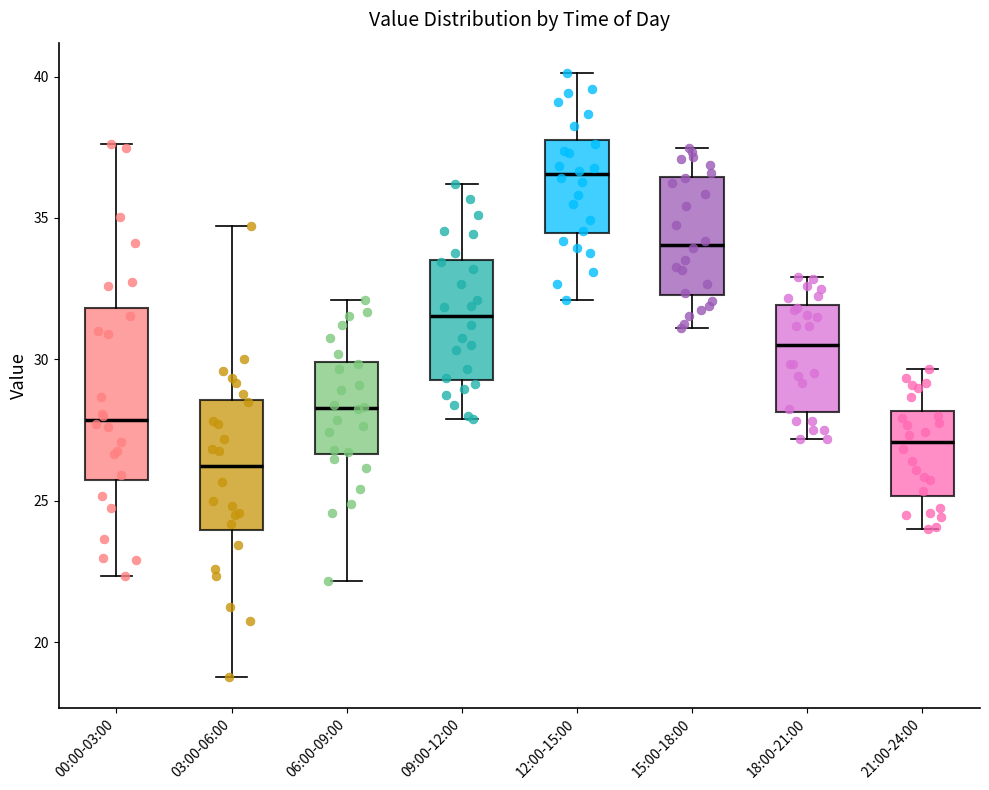

Where is the upper edge of the box for 18:00-21:00 on the y-axis? The values are not printed on the chart, so give them approximately, as read against the axis.

32.0